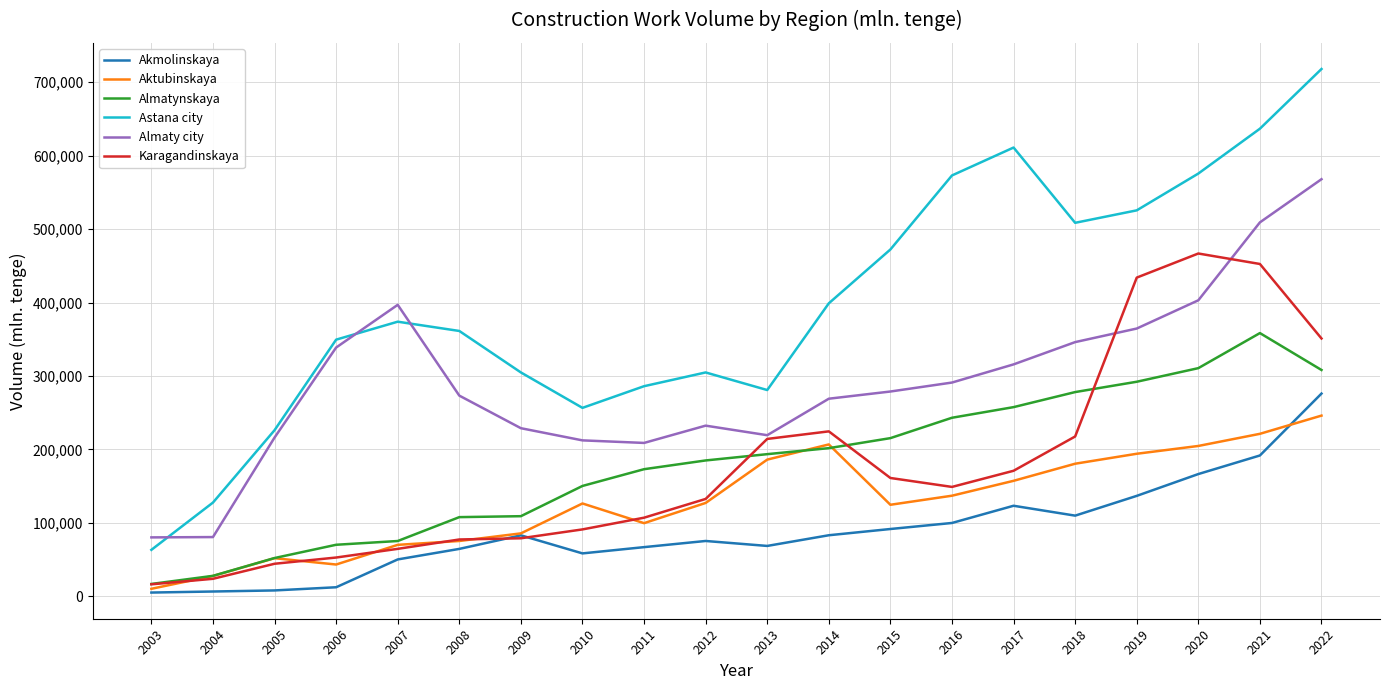

What is the total value across all series at 2015?

1344128.0